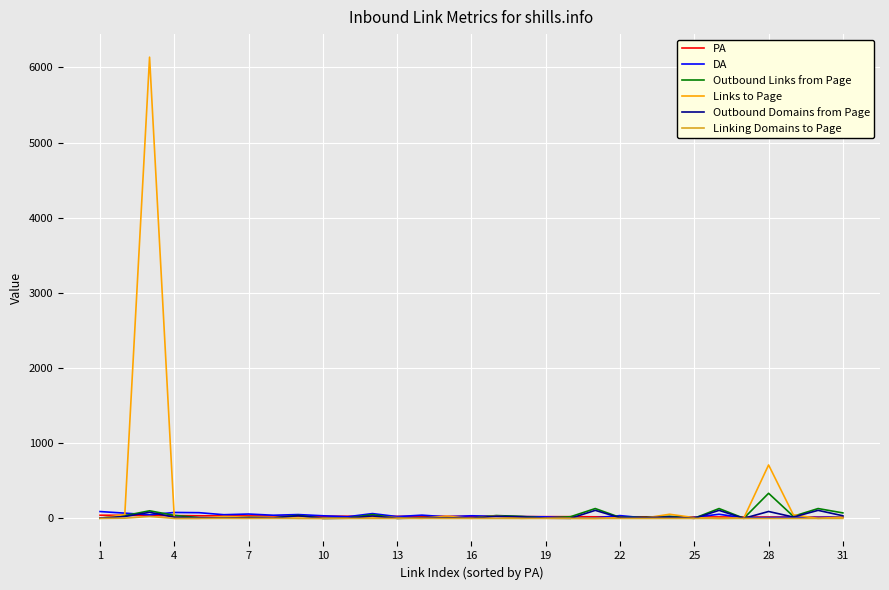

True or false: Outbound Domains from Page has more than 2 points higher than both neighbors.

True